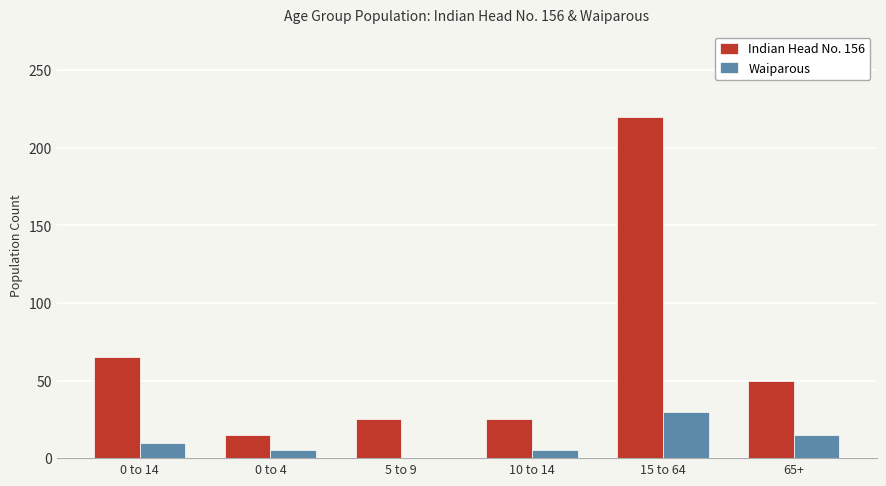

At which category is the sum across all series the highest?

15 to 64